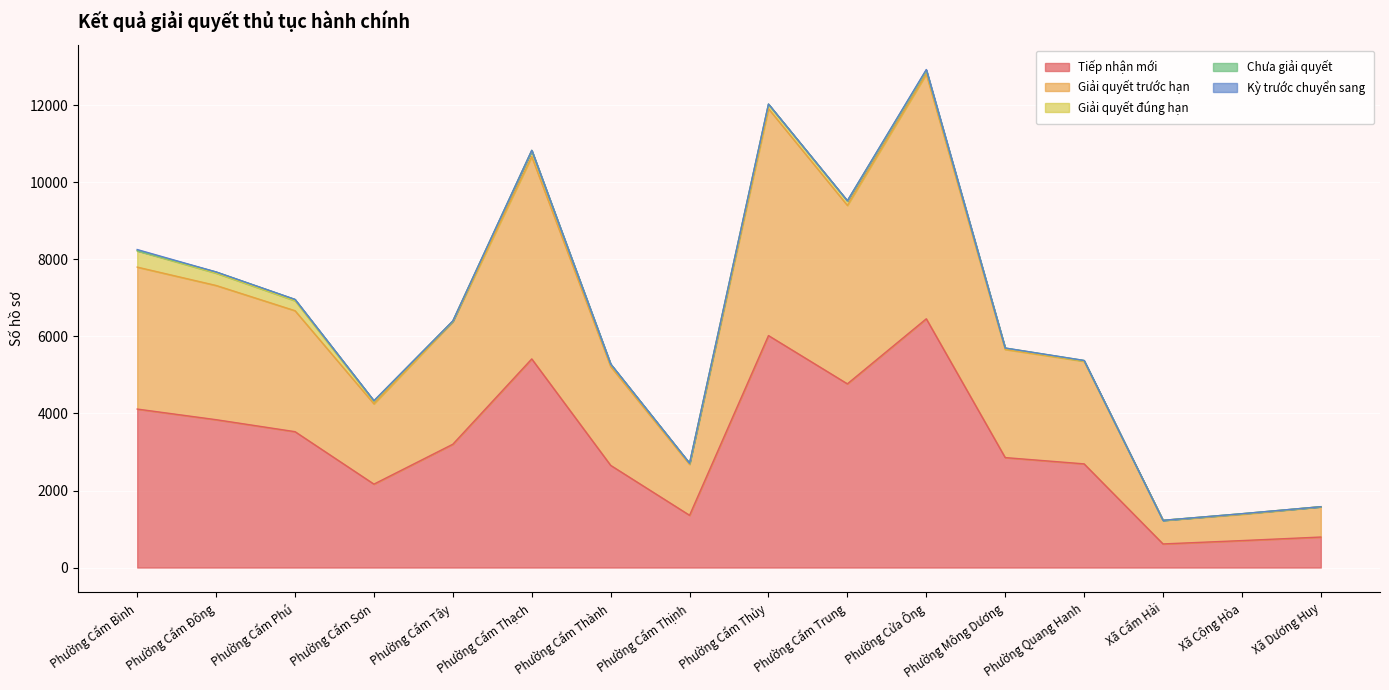

What is the difference between the second highest and minimum values in the Chưa giải quyết series?

31